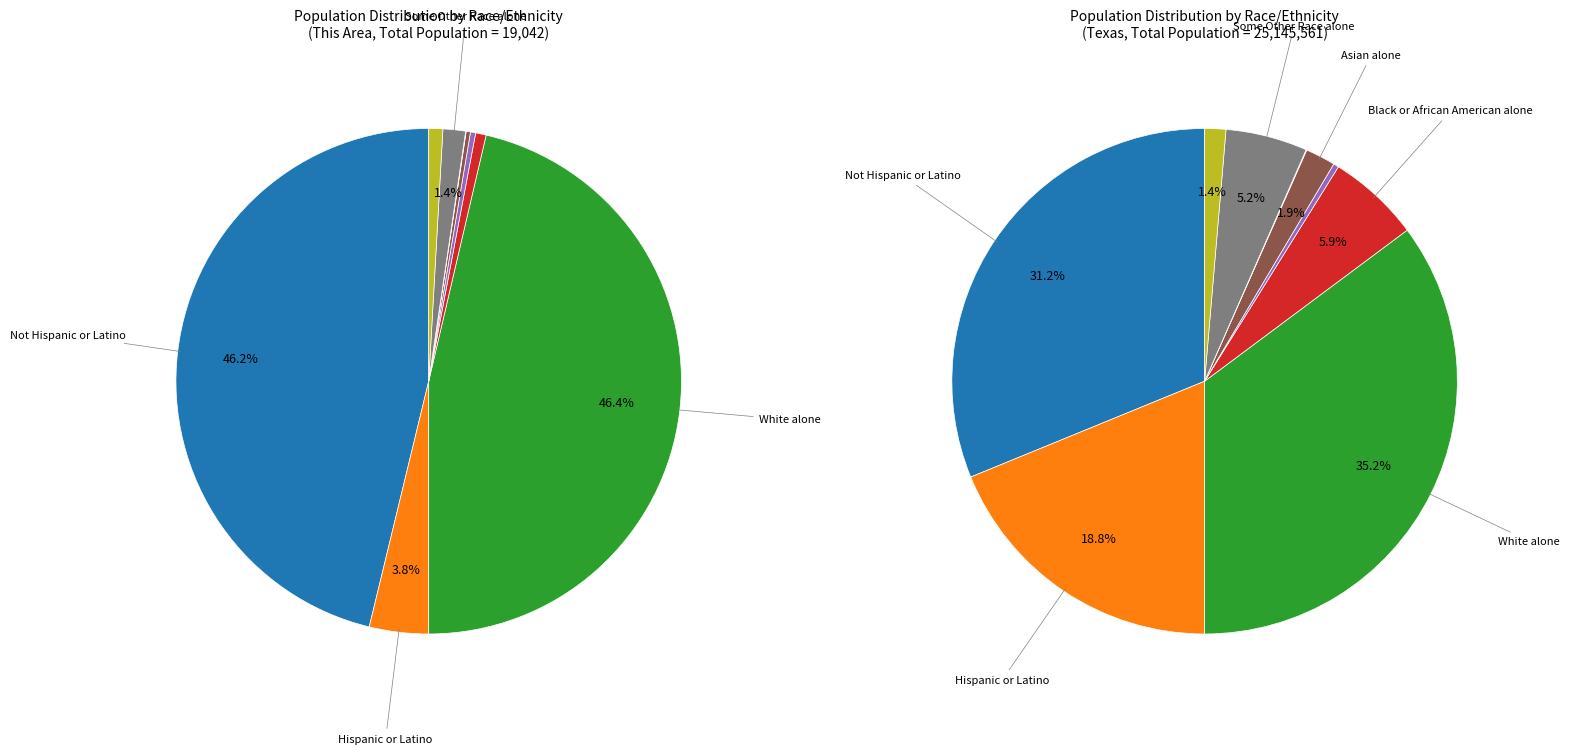

Does American Indian and Alaska Native account for over 50% of the chart?

No